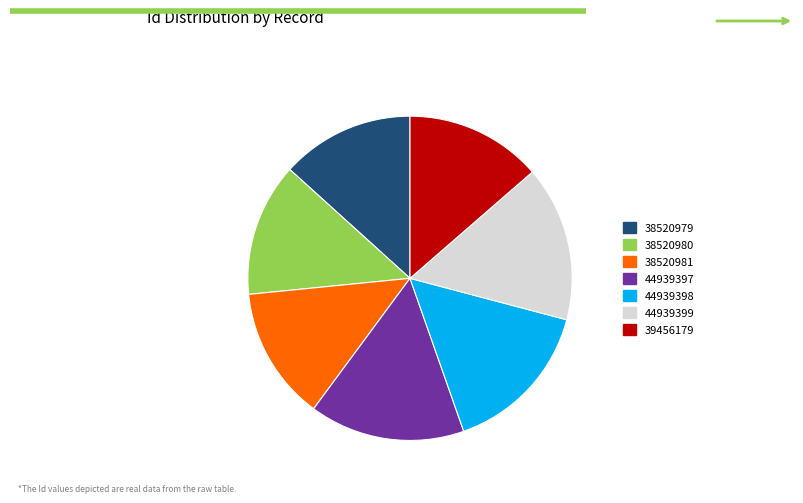

Combined, do 38520981 and 44939399 account for over 50%?

No